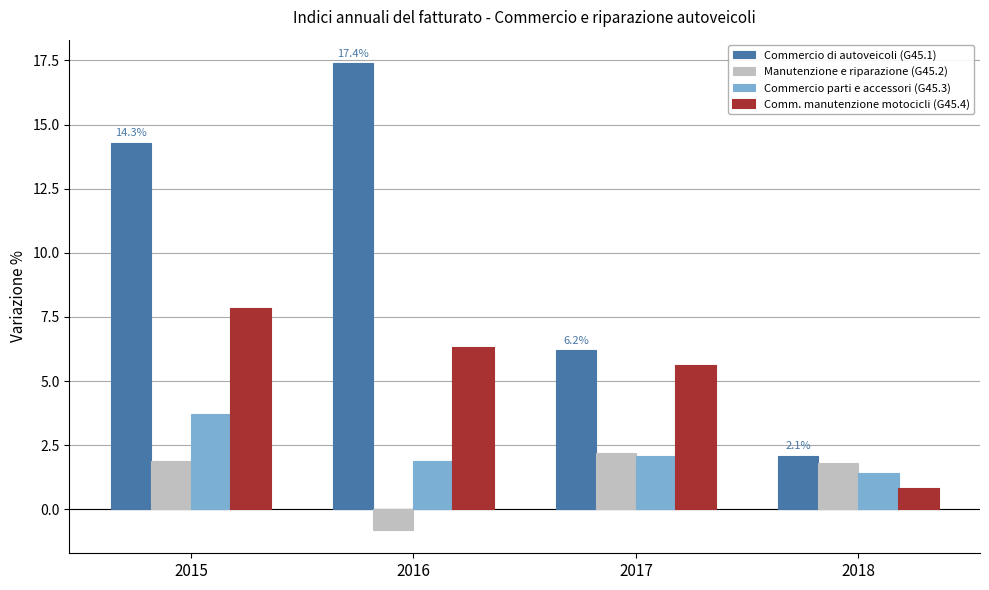

Rank the series by their maximum value, from highest to lowest.

Commercio di autoveicoli (G45.1), Comm. manutenzione motocicli (G45.4), Commercio parti e accessori (G45.3), Manutenzione e riparazione (G45.2)